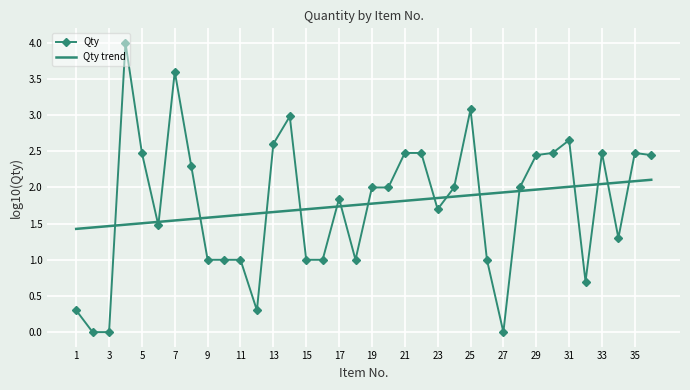

True or false: Qty trend and Qty intersect in this chart.

True